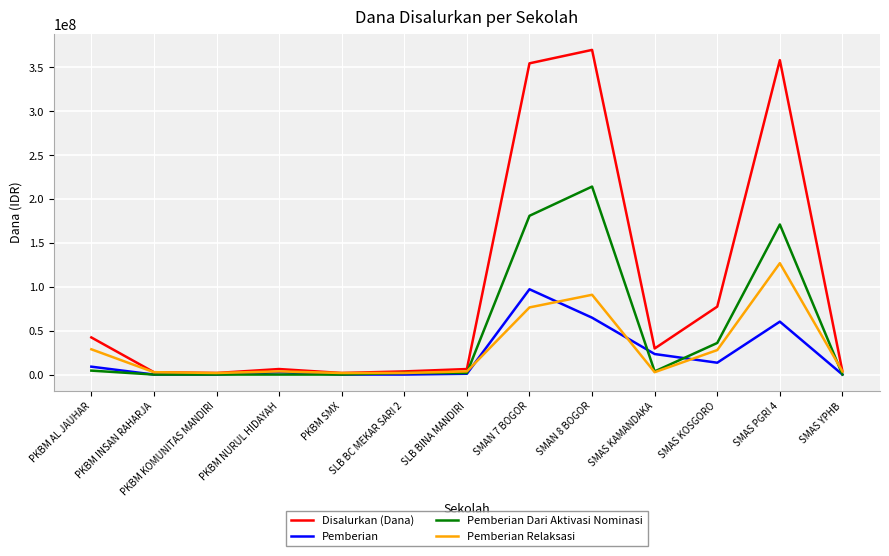

List the series in order of their peak value, lowest first.

Pemberian, Pemberian Relaksasi, Pemberian Dari Aktivasi Nominasi, Disalurkan (Dana)